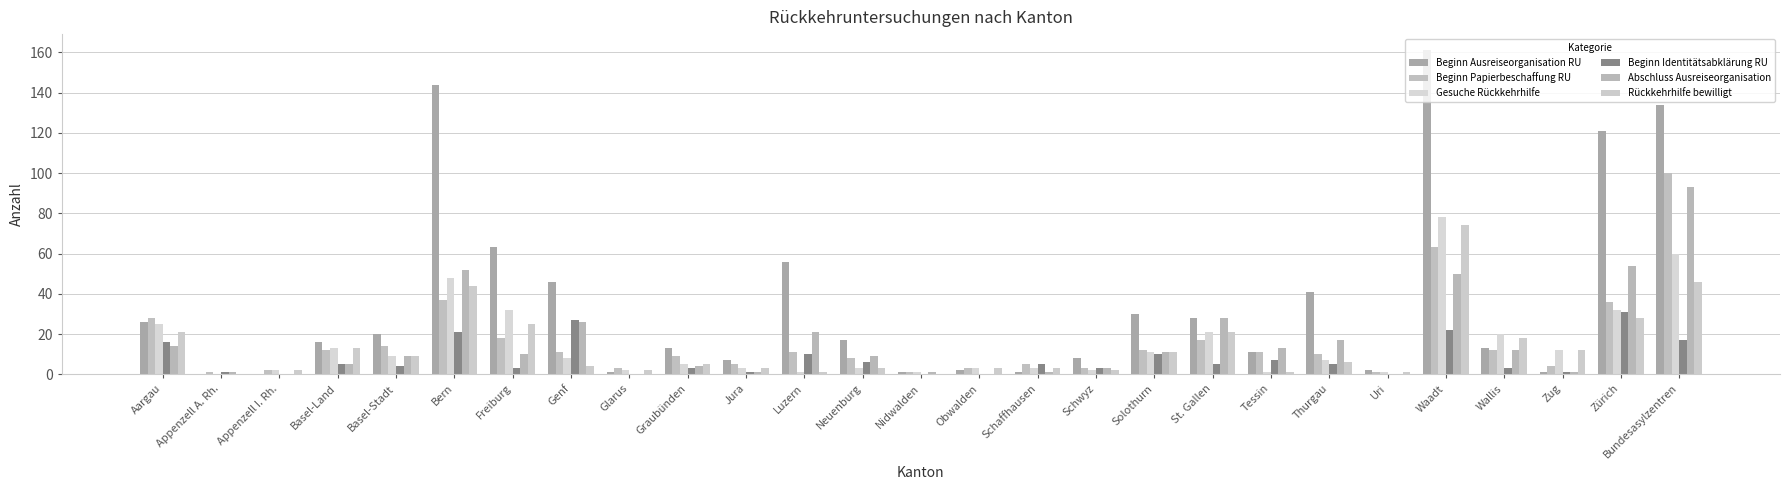

Reading right to left, what are all the values shown in this chart?

Beginn Ausreiseorganisation RU: Bundesasylzentren=134	Zürich=121	Zug=1	Wallis=13	Waadt=161	Uri=2	Thurgau=41	Tessin=11	St. Gallen=28	Solothurn=30	Schwyz=8	Schaffhausen=1	Obwalden=2	Nidwalden=1	Neuenburg=17	Luzern=56	Jura=7	Graubünden=13	Glarus=1	Genf=46	Freiburg=63	Bern=144	Basel-Stadt=20	Basel-Land=16	Appenzell I. Rh.=0	Appenzell A. Rh.=0	Aargau=26
Beginn Papierbeschaffung RU: Bundesasylzentren=100	Zürich=36	Zug=4	Wallis=12	Waadt=63	Uri=1	Thurgau=10	Tessin=11	St. Gallen=17	Solothurn=12	Schwyz=3	Schaffhausen=5	Obwalden=3	Nidwalden=1	Neuenburg=8	Luzern=11	Jura=5	Graubünden=9	Glarus=3	Genf=11	Freiburg=18	Bern=37	Basel-Stadt=14	Basel-Land=12	Appenzell I. Rh.=2	Appenzell A. Rh.=1	Aargau=28
Gesuche Rückkehrhilfe: Bundesasylzentren=60	Zürich=32	Zug=12	Wallis=20	Waadt=78	Uri=1	Thurgau=7	Tessin=1	St. Gallen=21	Solothurn=11	Schwyz=2	Schaffhausen=3	Obwalden=3	Nidwalden=1	Neuenburg=3	Luzern=1	Jura=3	Graubünden=5	Glarus=2	Genf=8	Freiburg=32	Bern=48	Basel-Stadt=9	Basel-Land=13	Appenzell I. Rh.=2	Appenzell A. Rh.=0	Aargau=25
Beginn Identitätsabklärung RU: Bundesasylzentren=17	Zürich=31	Zug=1	Wallis=3	Waadt=22	Uri=0	Thurgau=5	Tessin=7	St. Gallen=5	Solothurn=10	Schwyz=3	Schaffhausen=5	Obwalden=0	Nidwalden=0	Neuenburg=6	Luzern=10	Jura=1	Graubünden=3	Glarus=0	Genf=27	Freiburg=3	Bern=21	Basel-Stadt=4	Basel-Land=5	Appenzell I. Rh.=0	Appenzell A. Rh.=1	Aargau=16
Abschluss Ausreiseorganisation: Bundesasylzentren=93	Zürich=54	Zug=1	Wallis=12	Waadt=50	Uri=0	Thurgau=17	Tessin=13	St. Gallen=28	Solothurn=11	Schwyz=3	Schaffhausen=1	Obwalden=0	Nidwalden=1	Neuenburg=9	Luzern=21	Jura=1	Graubünden=4	Glarus=0	Genf=26	Freiburg=10	Bern=52	Basel-Stadt=9	Basel-Land=5	Appenzell I. Rh.=0	Appenzell A. Rh.=1	Aargau=14
Rückkehrhilfe bewilligt: Bundesasylzentren=46	Zürich=28	Zug=12	Wallis=18	Waadt=74	Uri=1	Thurgau=6	Tessin=1	St. Gallen=21	Solothurn=11	Schwyz=2	Schaffhausen=3	Obwalden=3	Nidwalden=0	Neuenburg=3	Luzern=1	Jura=3	Graubünden=5	Glarus=2	Genf=4	Freiburg=25	Bern=44	Basel-Stadt=9	Basel-Land=13	Appenzell I. Rh.=2	Appenzell A. Rh.=0	Aargau=21